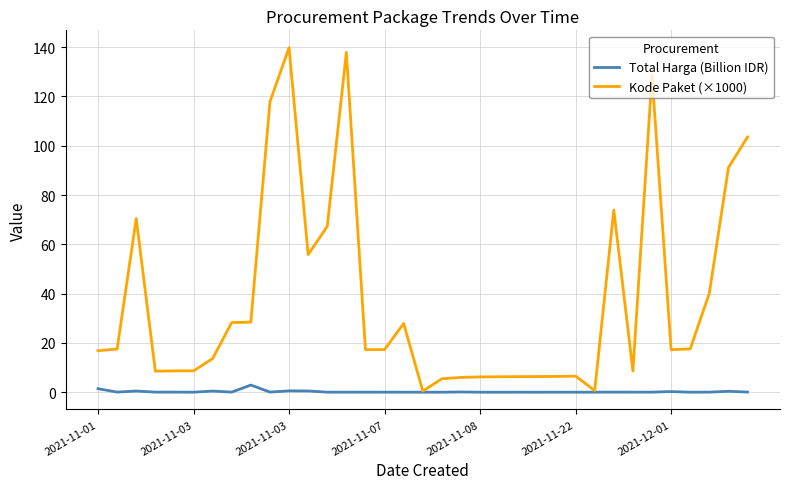

What is the difference between the maximum and minimum values in the Total Harga (Billion IDR) series?

2.9